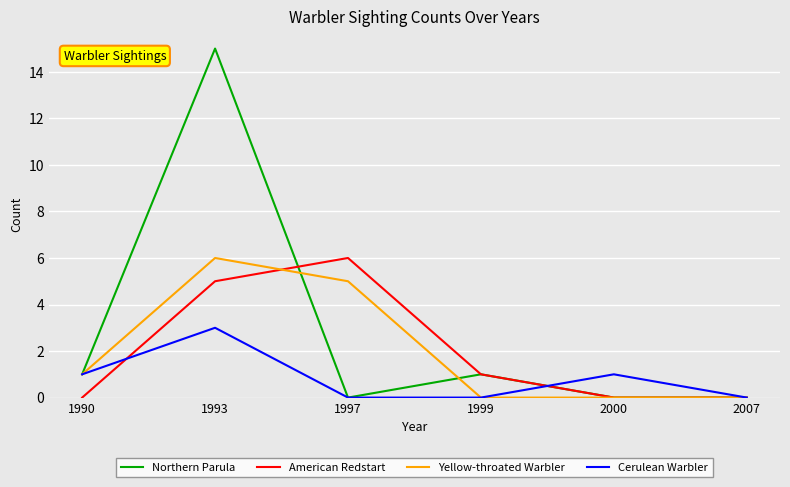

At how many categories does at least one series exceed 4?

2